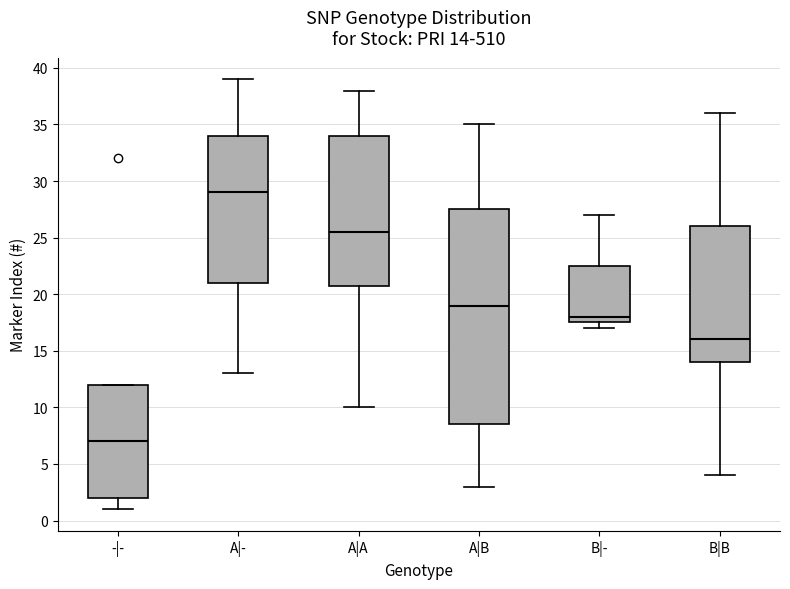

Which box's median line is the highest?

A|-